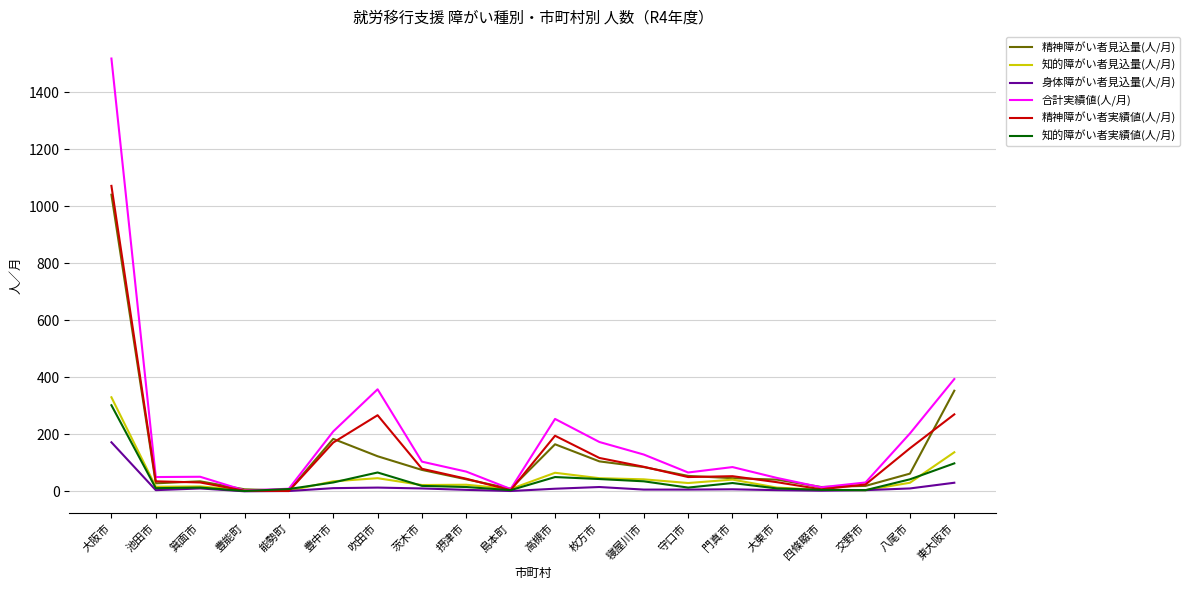

The 身体障がい者見込量(人/月) series shows 172 at 大阪市. True or false?

True